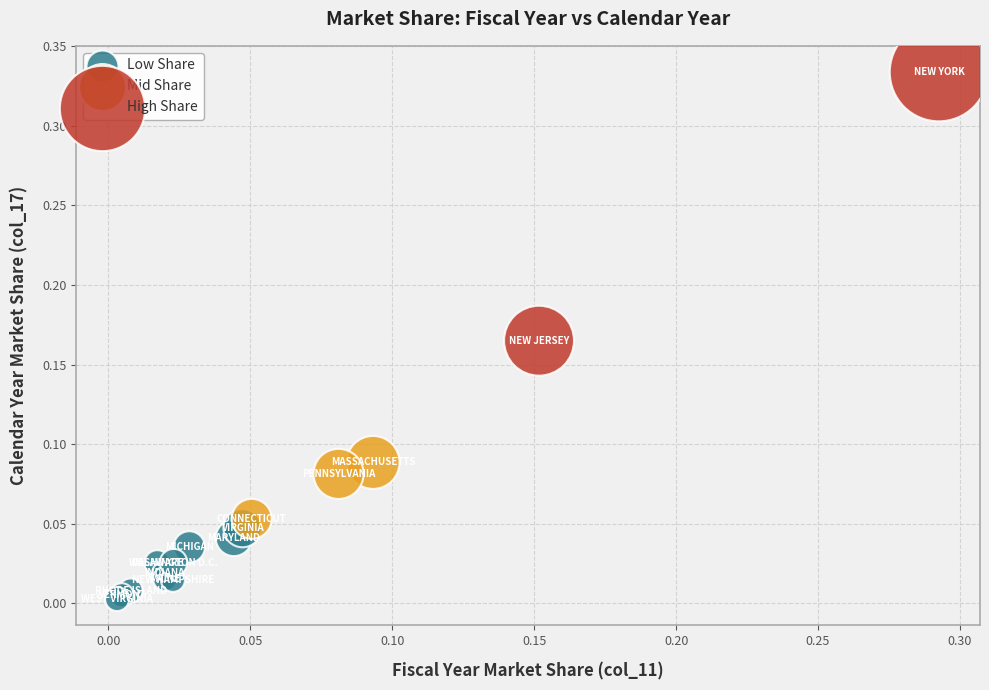

What are all the series names shown in the legend?

Low Share, Mid Share, High Share